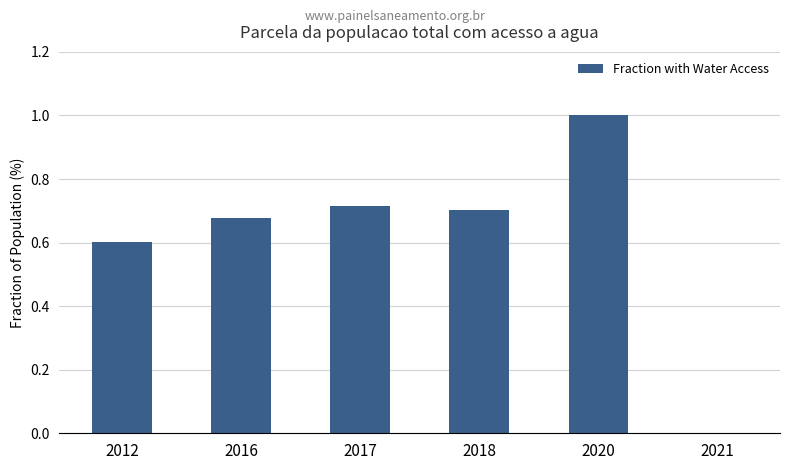

What is the approximate value at 2012?

0.6